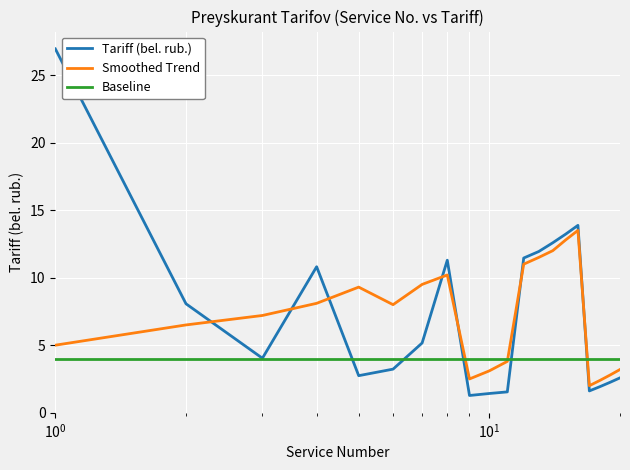

True or false: Smoothed Trend has more than 1 points higher than both neighbors.

True